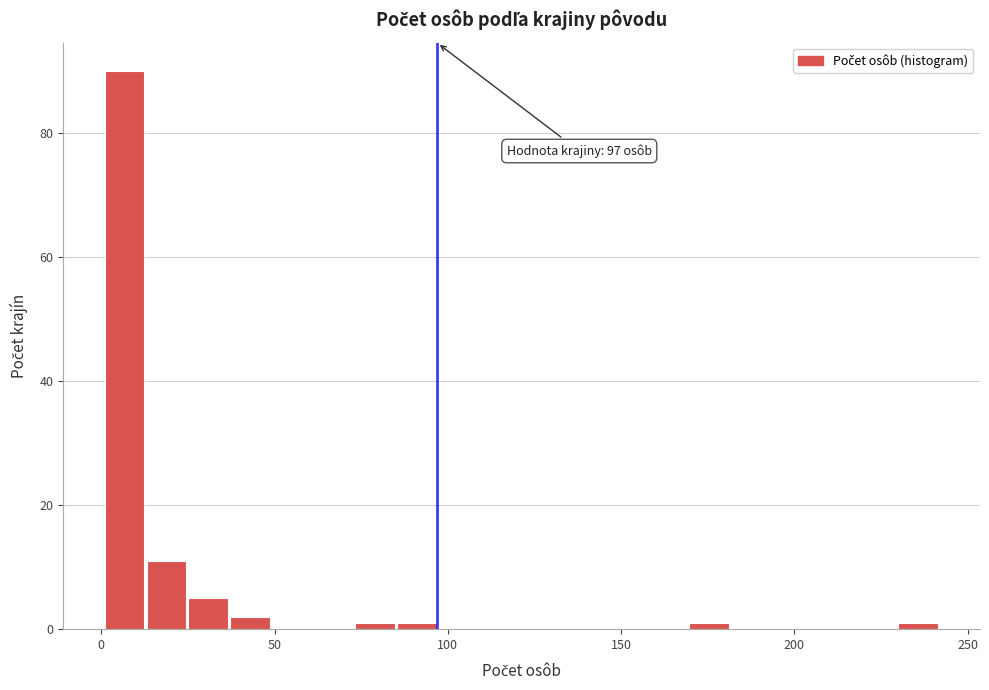

Read against the x-axis, roughly where is the centre of the tallest bar?

5